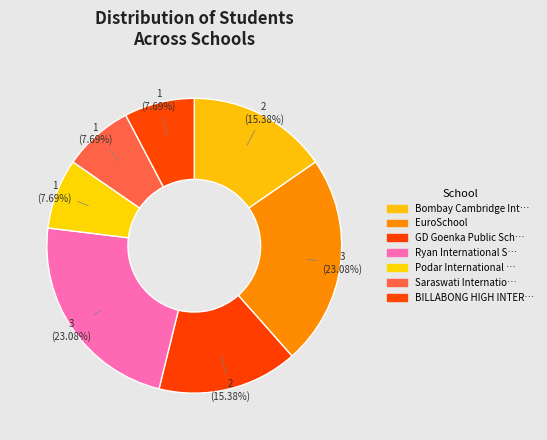

How many slices are in this pie chart?

7